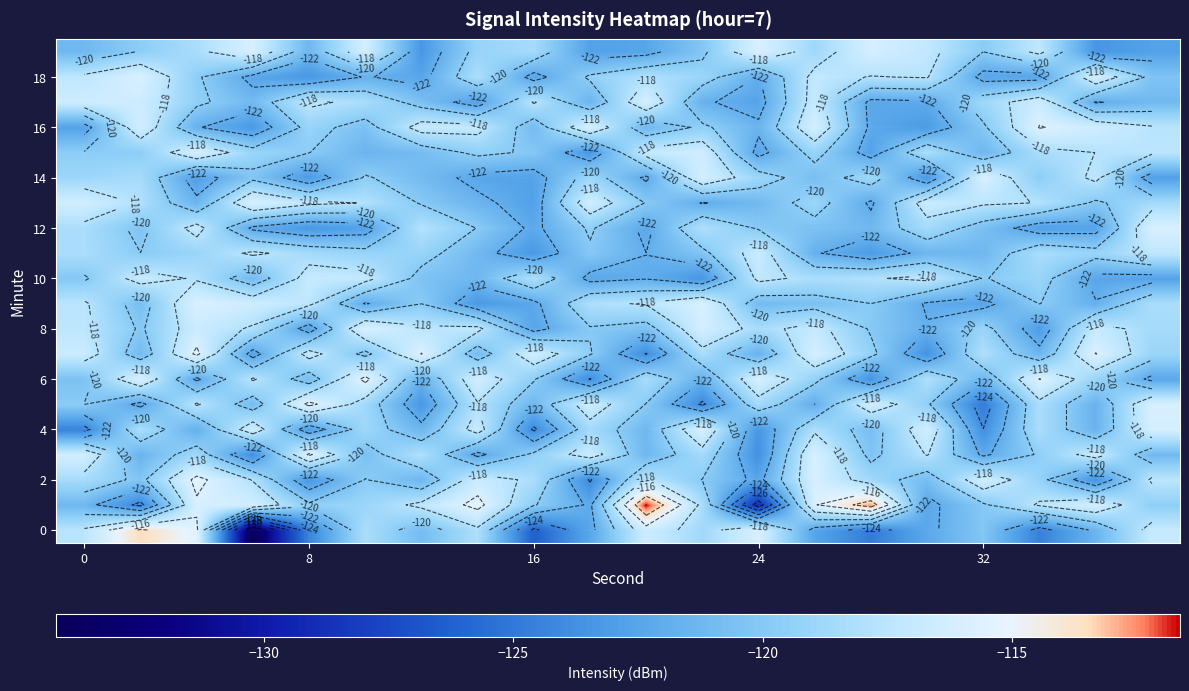

What is the difference between the maximum and second lowest values in the 4 series?

8.3